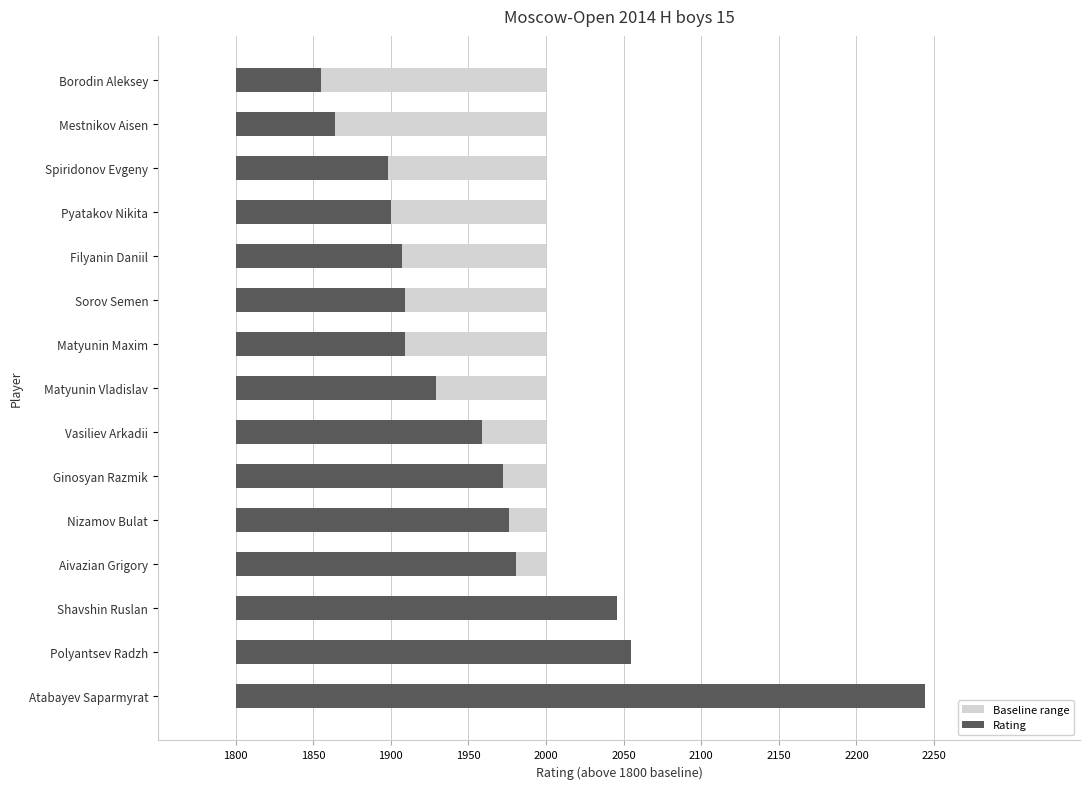

List the series in order of their peak value, highest first.

Rating, Baseline range